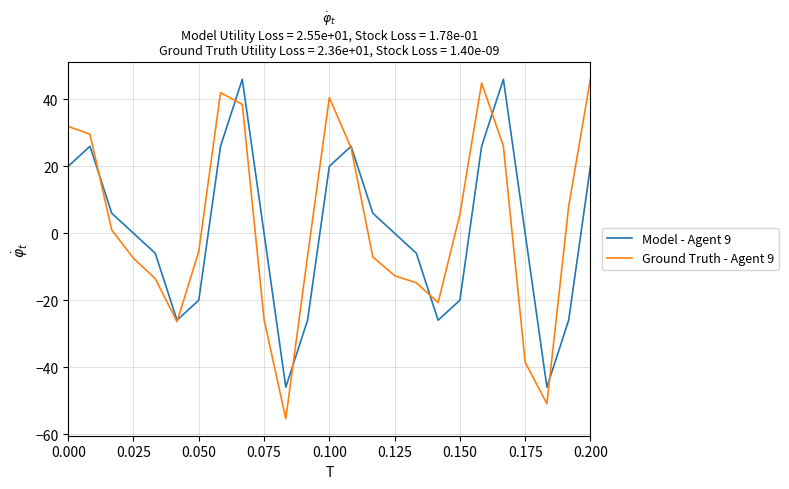

Which series has the widest spread of values?

Ground Truth - Agent 9